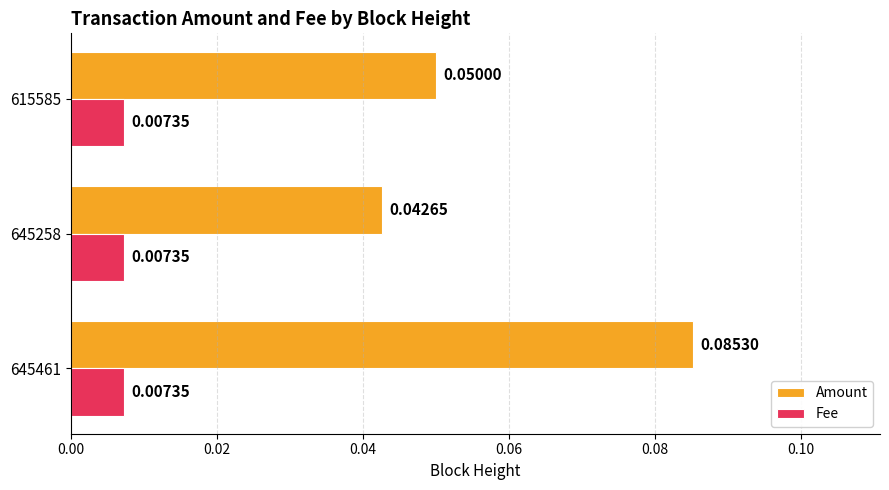

At which category is the sum across all series the highest?

645461